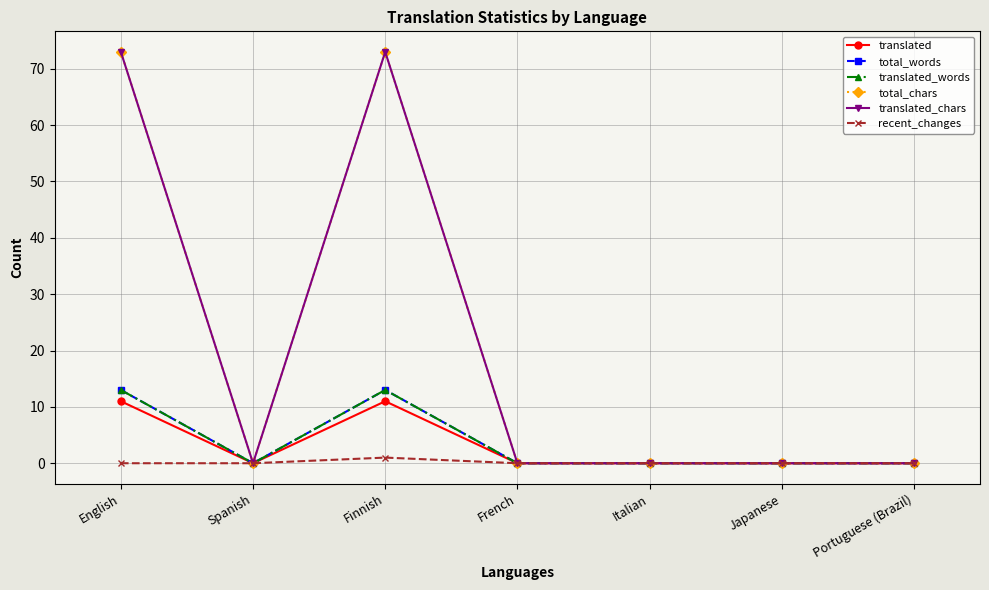

Is it true that translated_chars equals -27 at Portuguese (Brazil)?

False